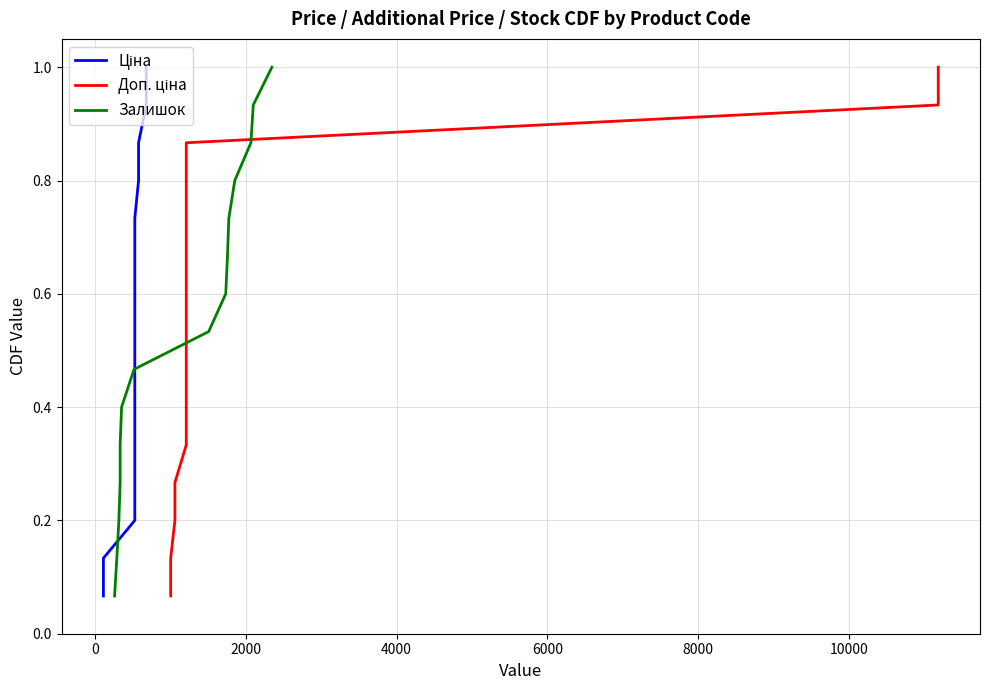

What is the minimum value shown in the chart?

0.1